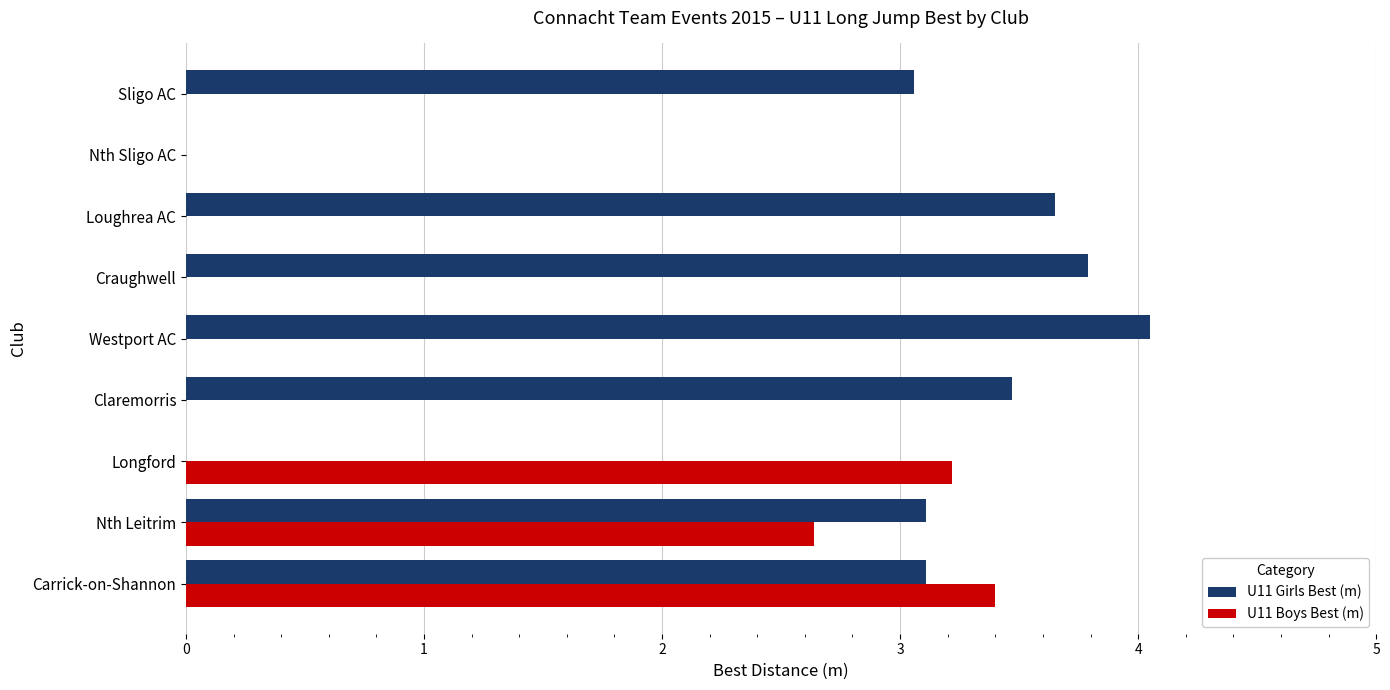

What value does the U11 Girls Best (m) series have at Claremorris?

3.5